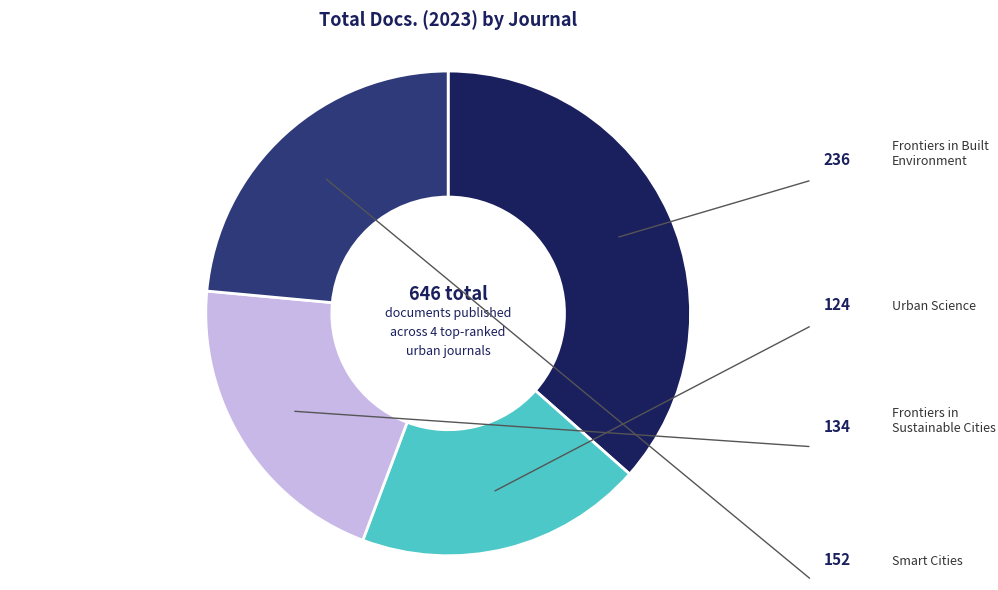

Is there a majority slice in this chart?

No